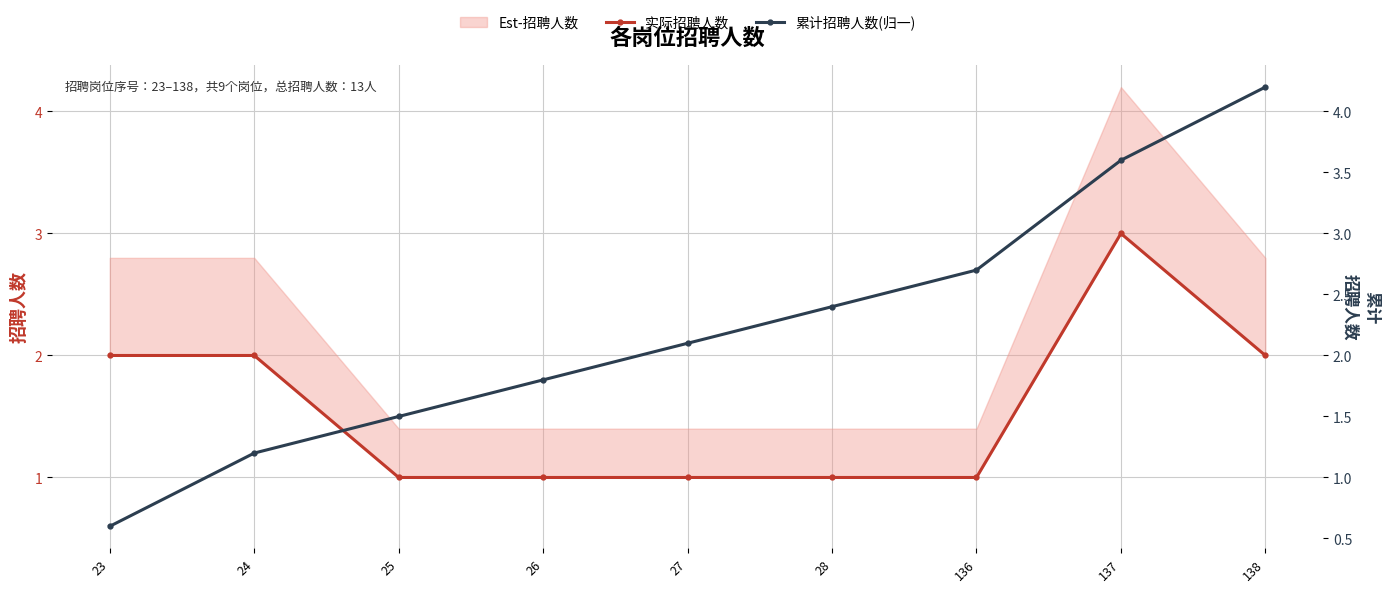

Rank the series at 28 from highest to lowest value.

累计招聘人数(归一), 实际招聘人数